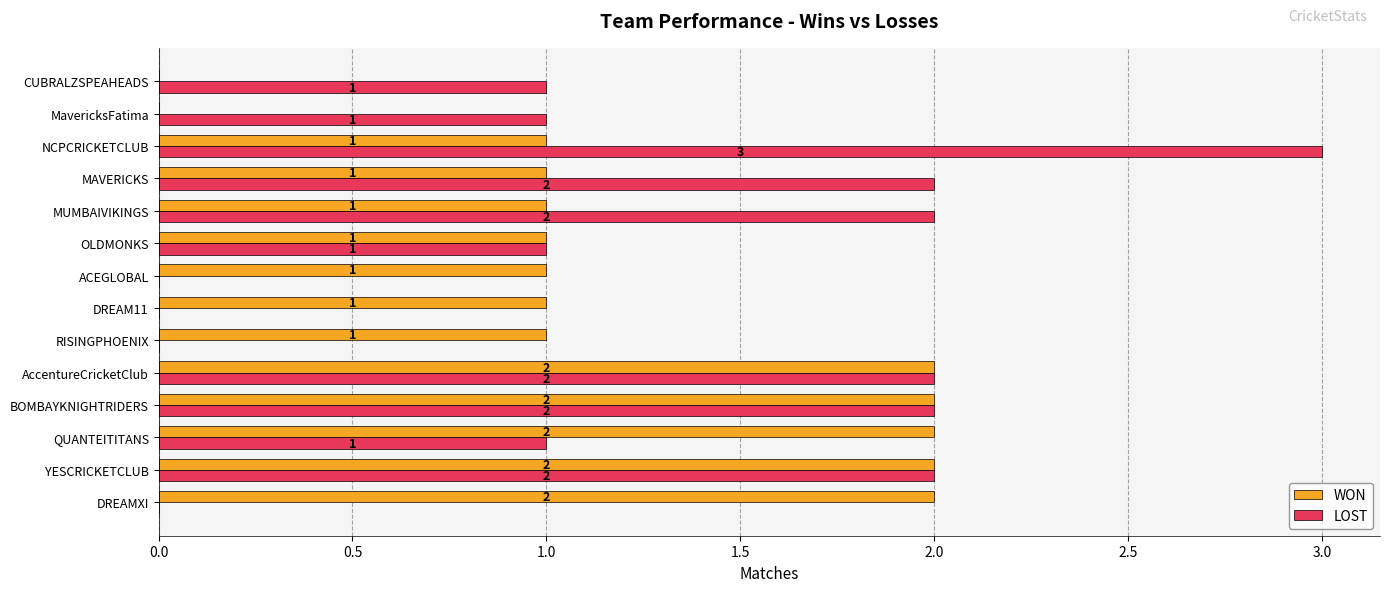

Is it true that LOST equals 2 at DREAMXI?

False